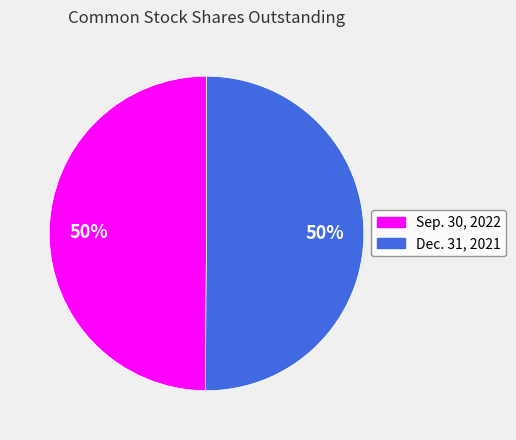

Approximately how many times larger is the value at Sep. 30, 2022 compared to Dec. 31, 2021?

1.0